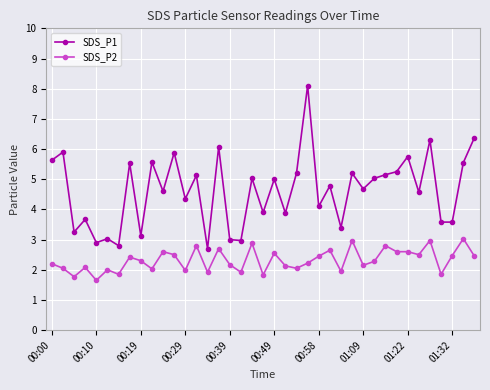

Which series has the largest total across all categories?

SDS_P1